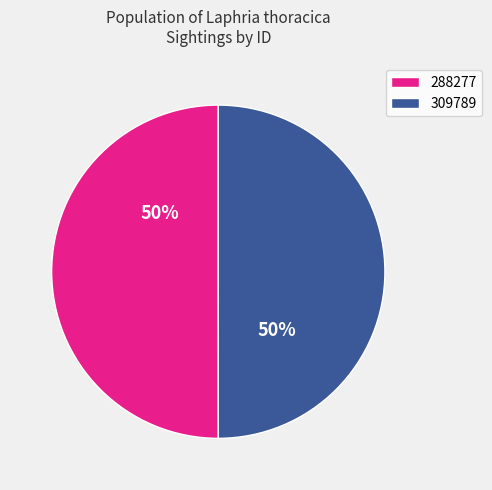

What is the ratio of the value at 288277 to the value at 309789?

1.0